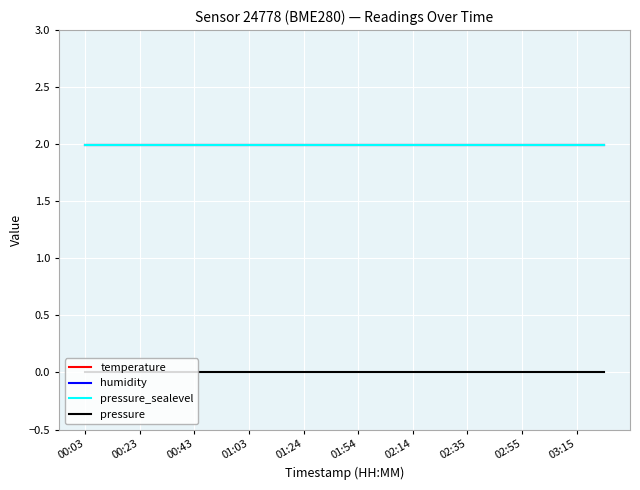

Does the chart display data point markers on the line(s)?

No